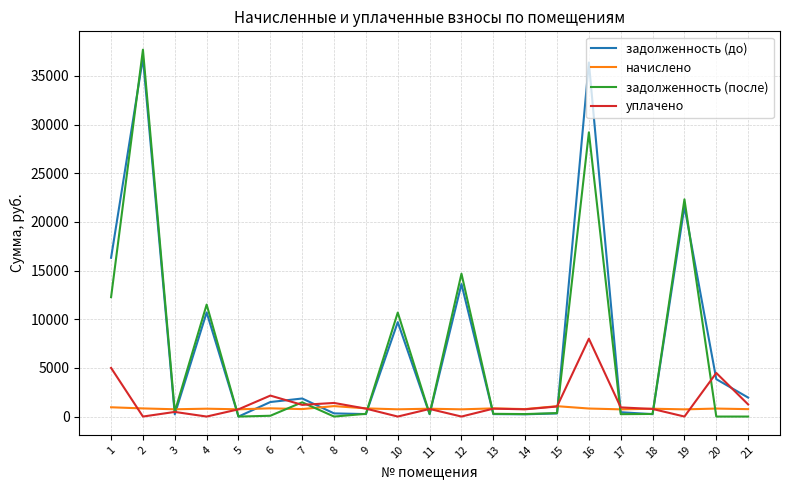

Between 1 and 19, which series saw the biggest shift?

задолженность (после)